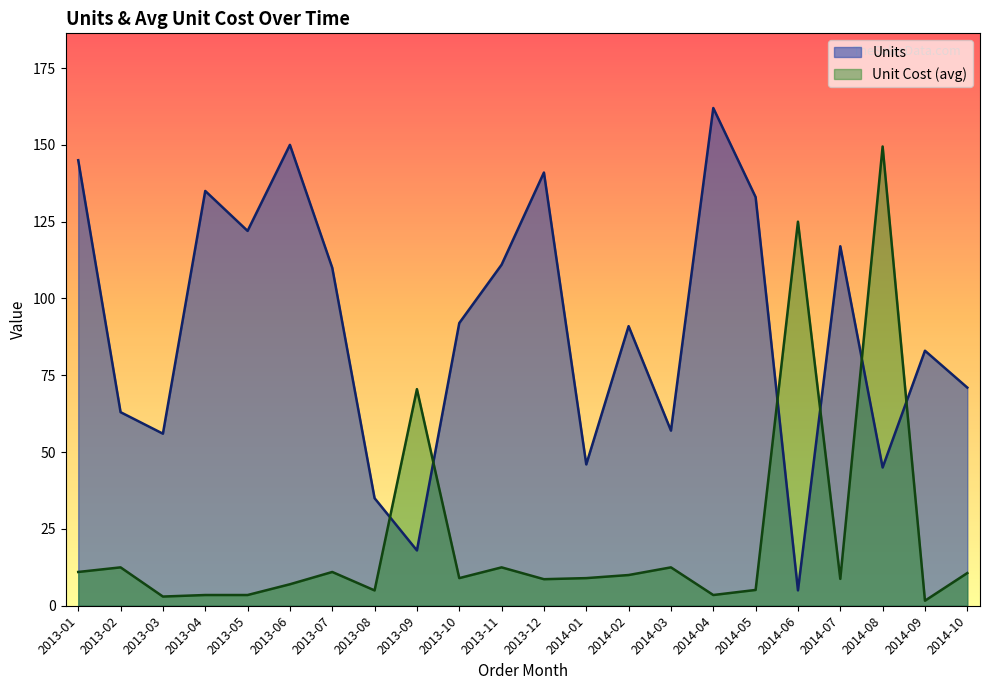

At which label does Units first exceed 55?

2013-01